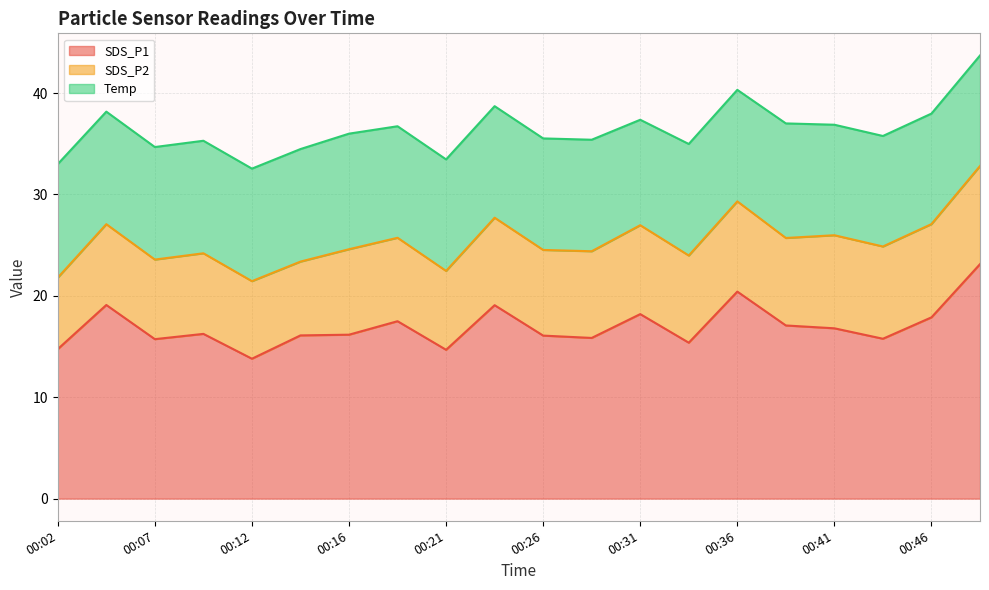

Where is the first local maximum for SDS_P1?

00:04